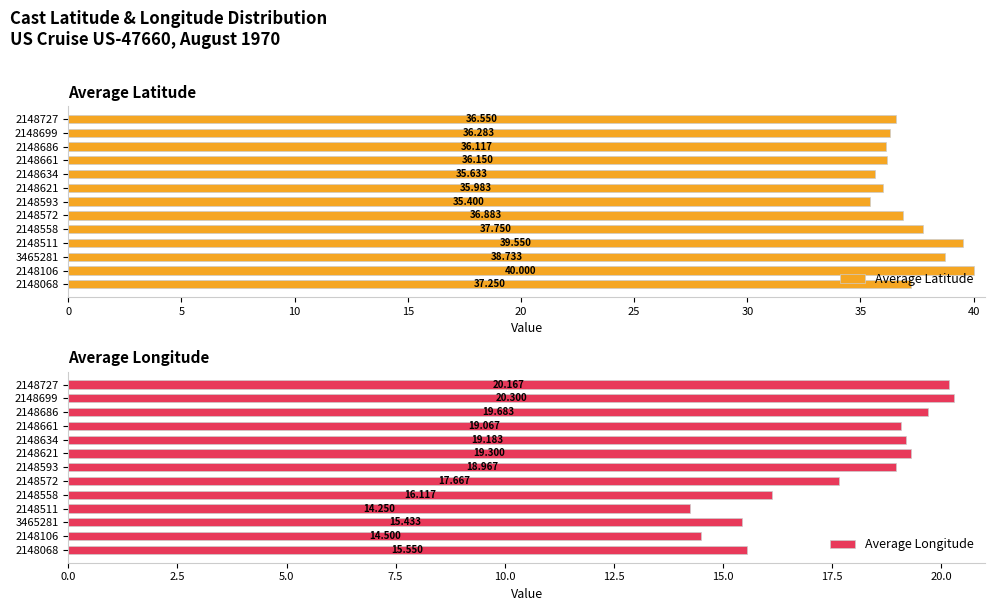

How many data points in Average Latitude are less than 36?

3